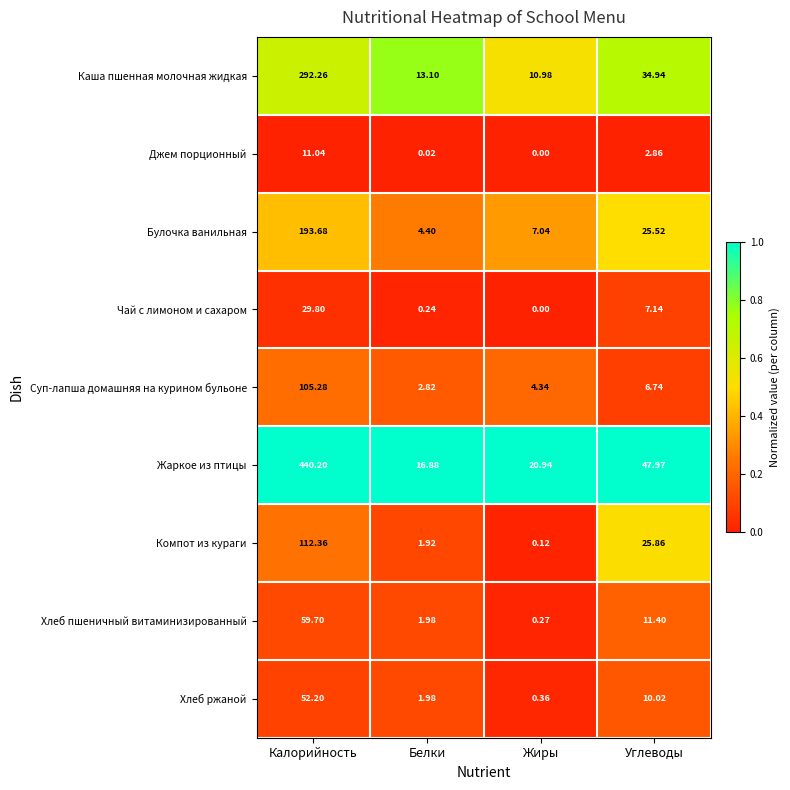

Which series changed the most between Калорийность and Углеводы?

Жаркое из птицы